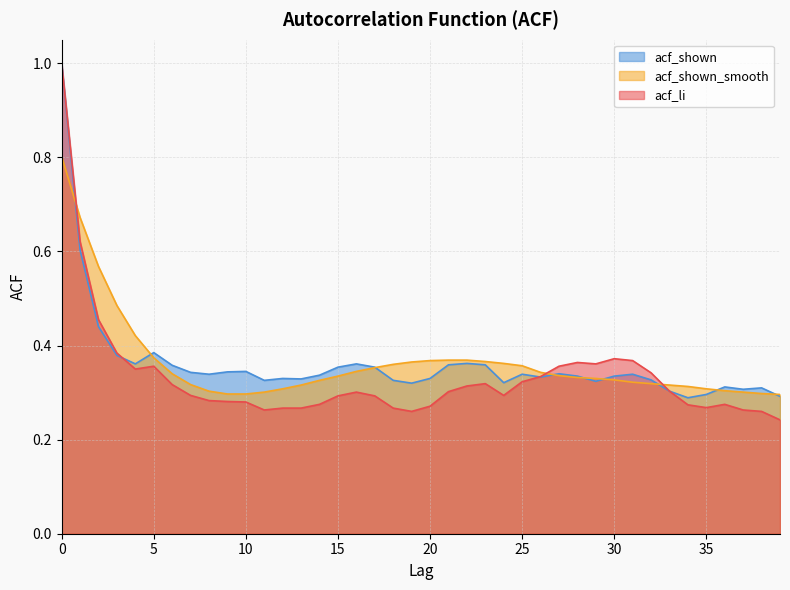

How many categories are shown in the chart?

40